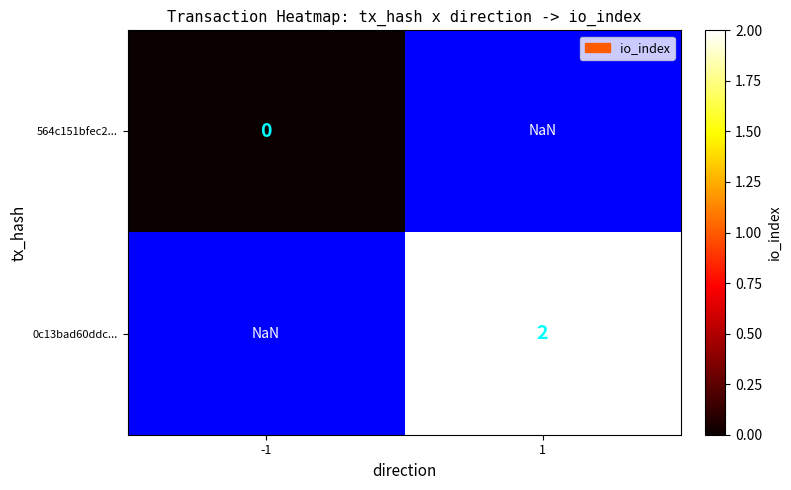

Is it true that 0c13bad60ddc... equals 2.0 at 1?

True